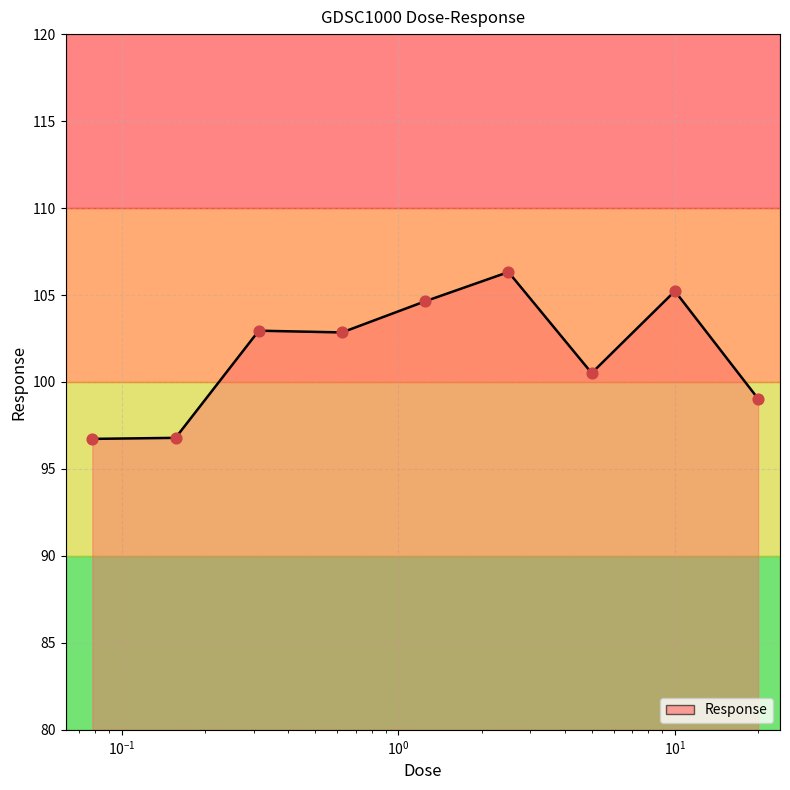

What is the difference between the maximum and minimum values?

9.6